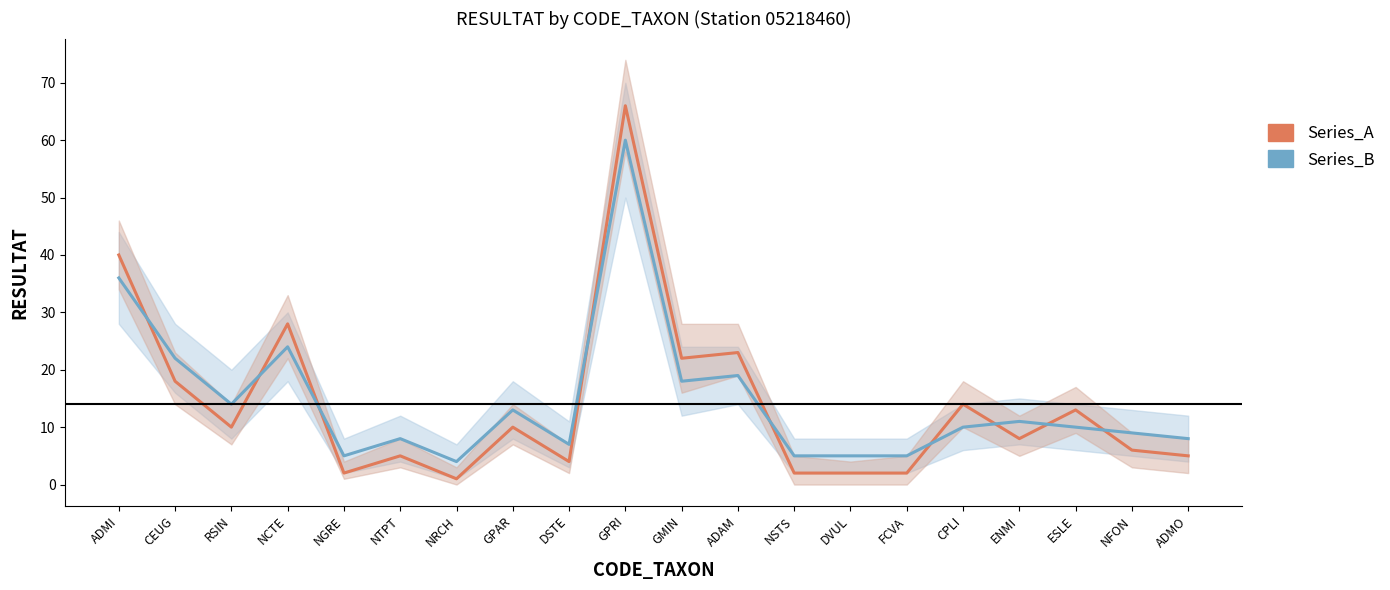

What position from the left is CPLI?

16